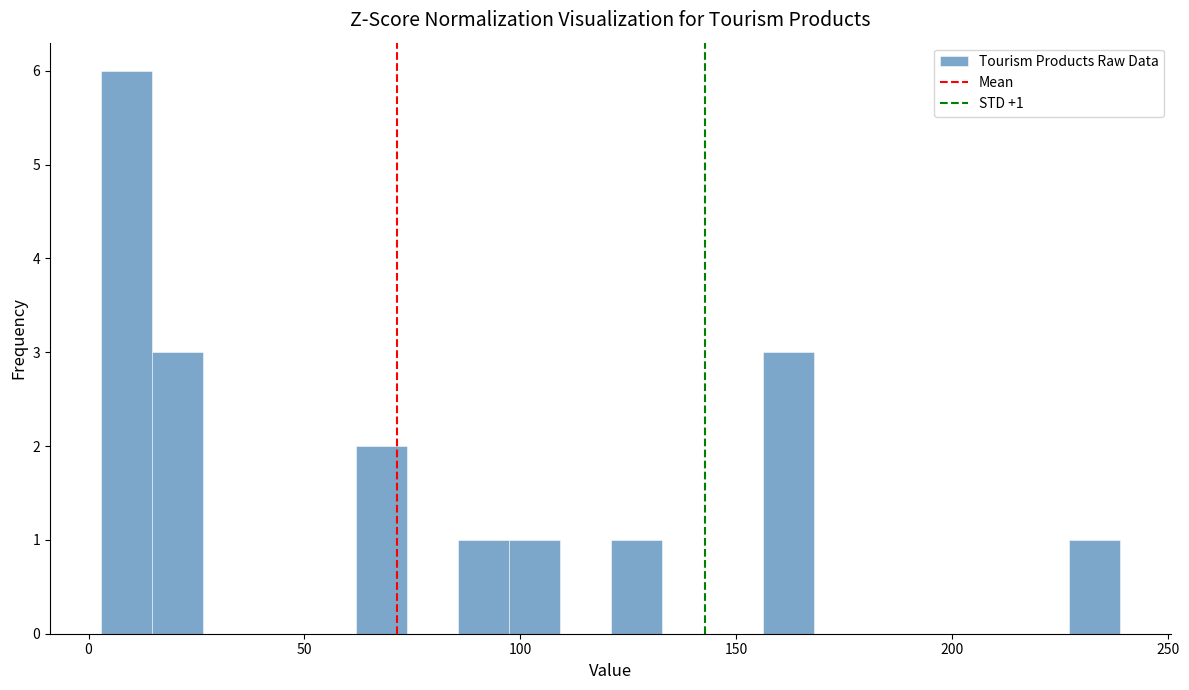

Around what value on the x-axis is the tallest bar? Give the approximate position of its centre, as read against the axis.

10